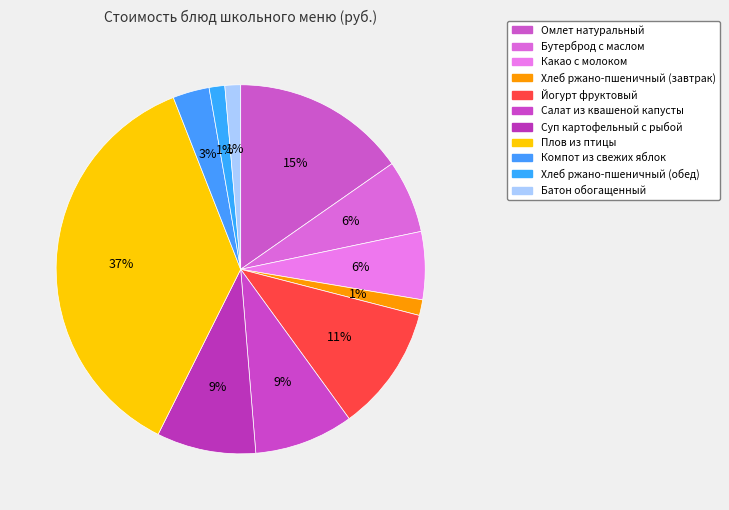

Does any single category account for the majority?

No